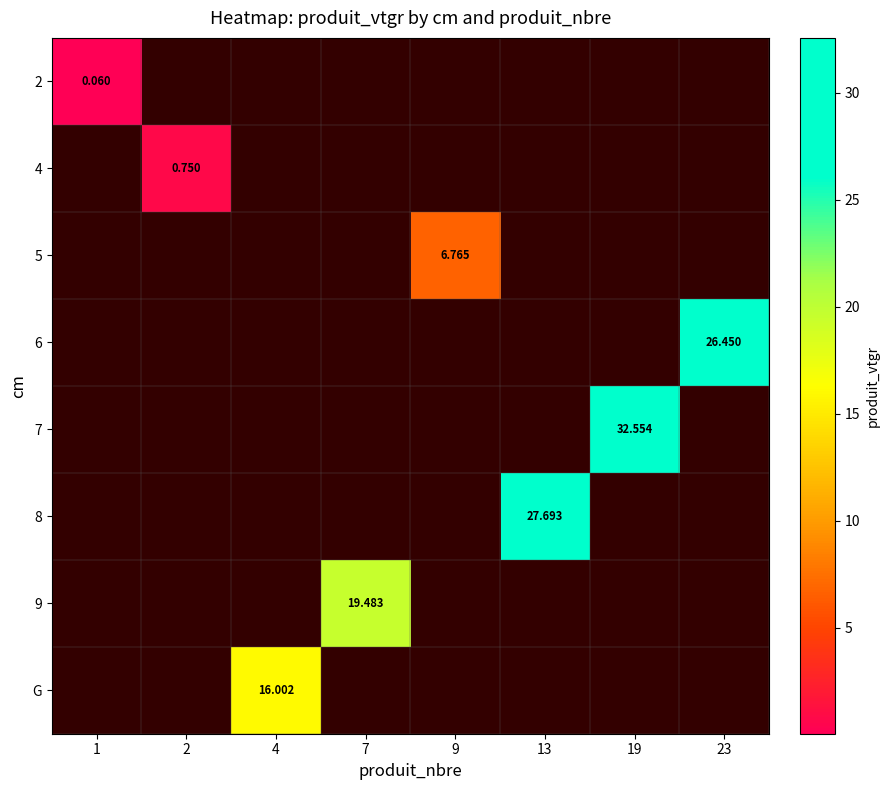

How many distinct data groups are displayed?

8